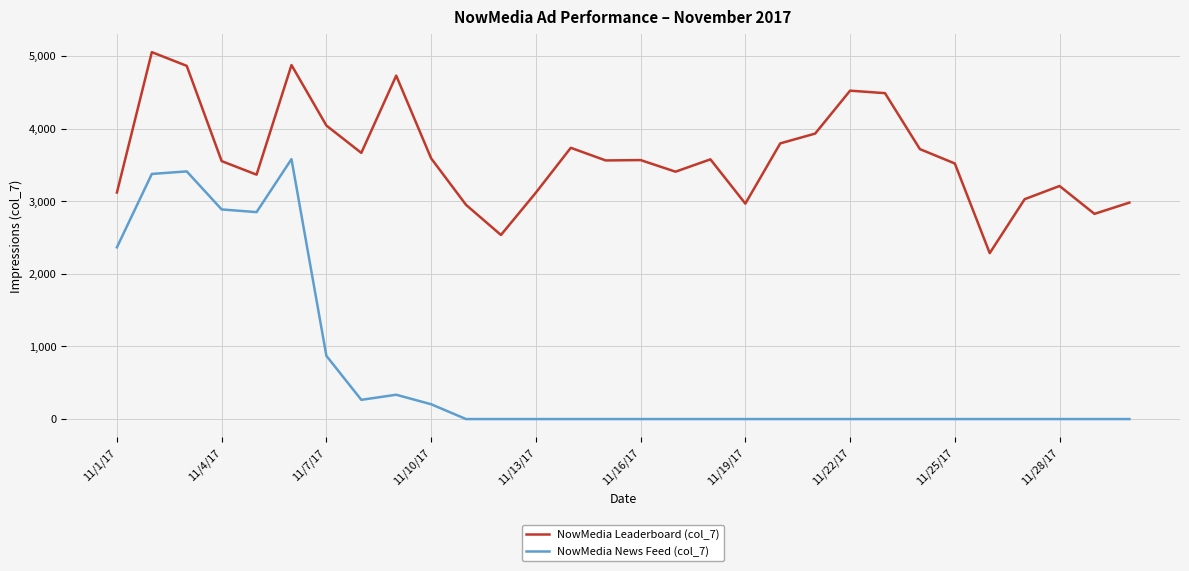

Rank the series by their maximum value, from highest to lowest.

NowMedia Leaderboard (col_7), NowMedia News Feed (col_7)